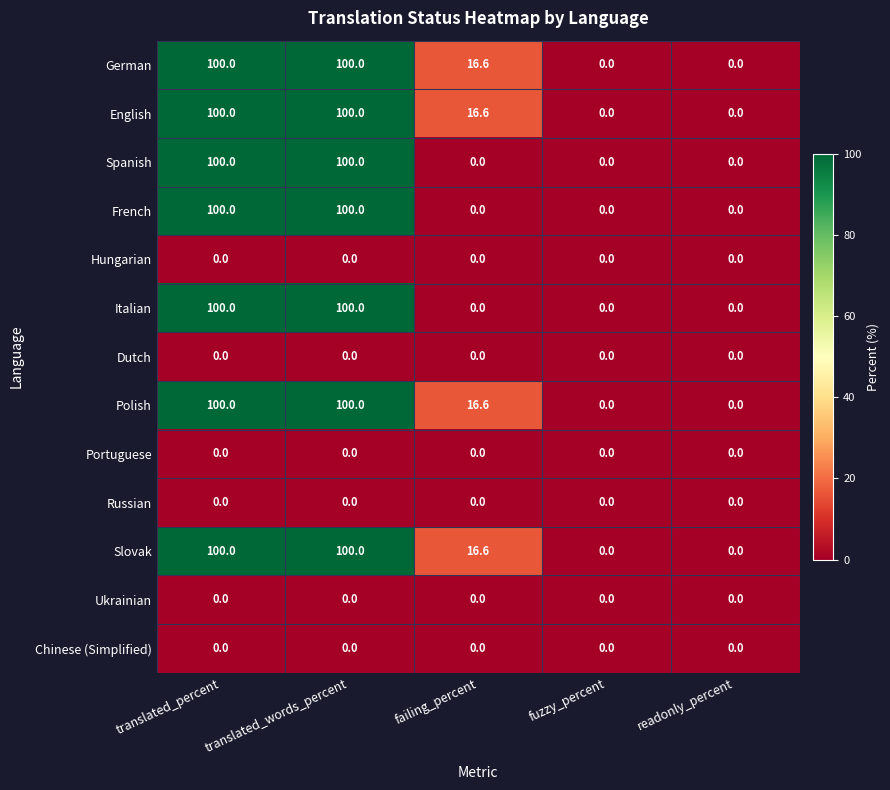

The value of Chinese (Simplified) at failing_percent is 0.0. True or false?

True